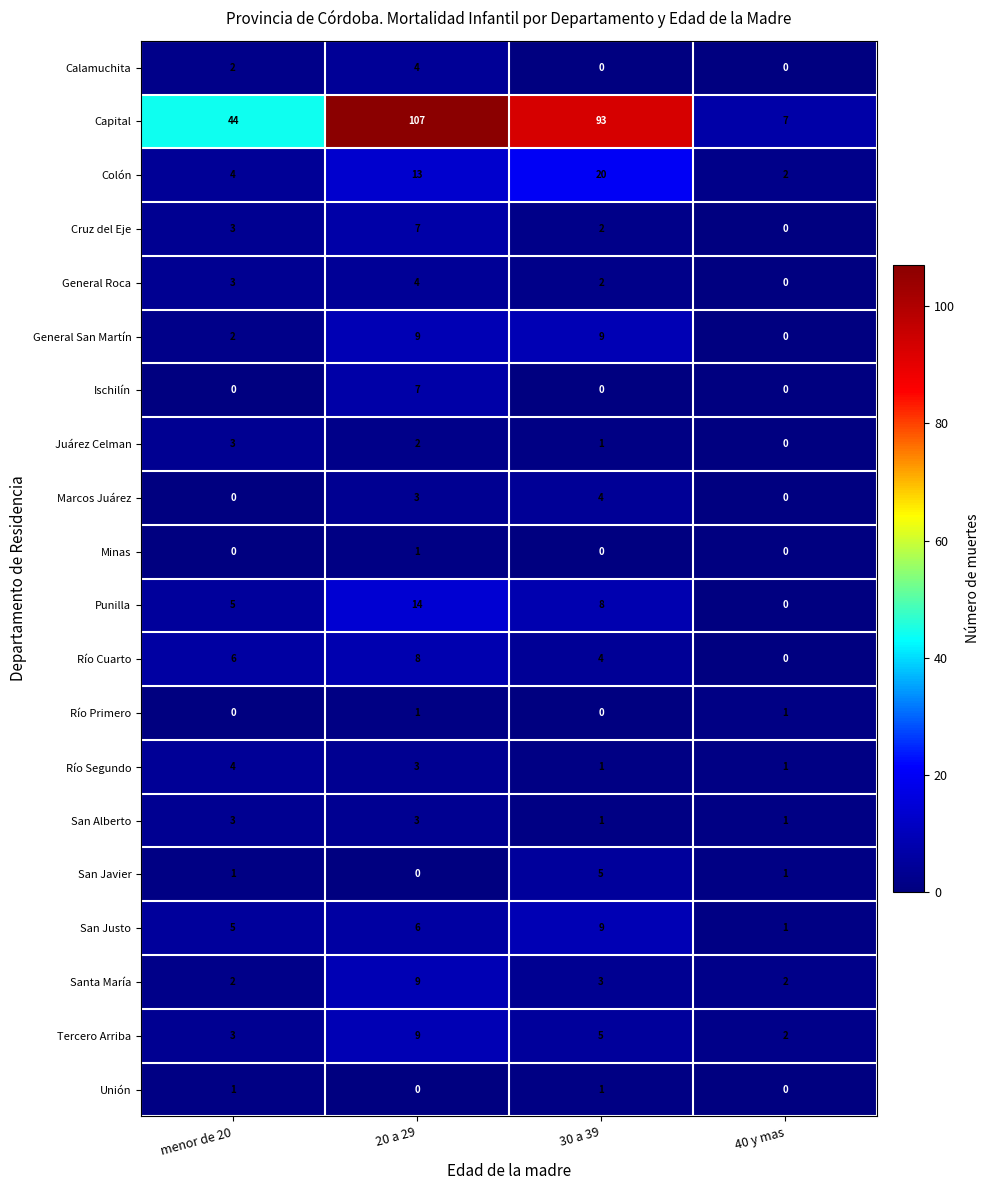

Count the San Alberto values in the range 1 to 3.

4